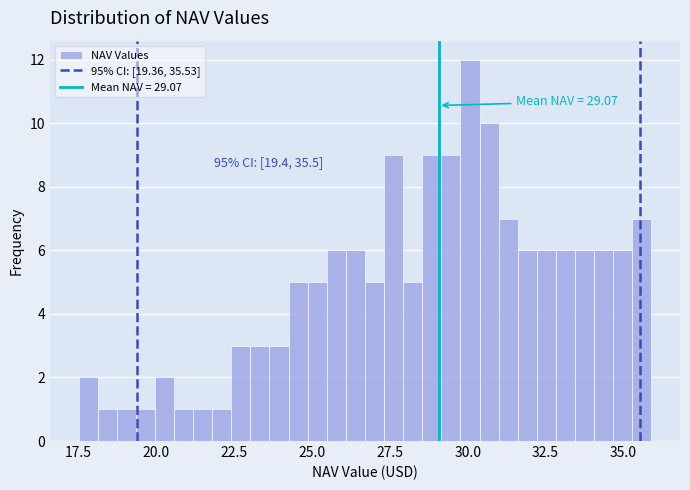

Read against the x-axis, roughly where is the centre of the tallest bar?

30.0